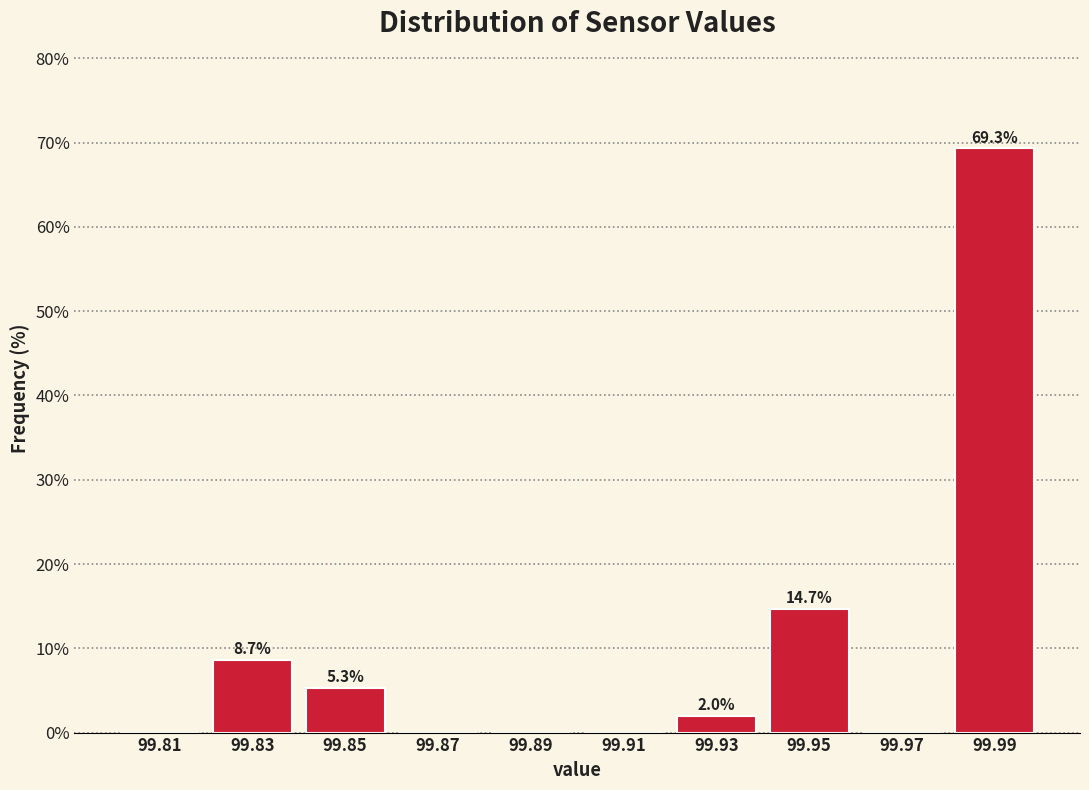

Over which range of the x-axis is the bar tallest?

99.98 to 100.00